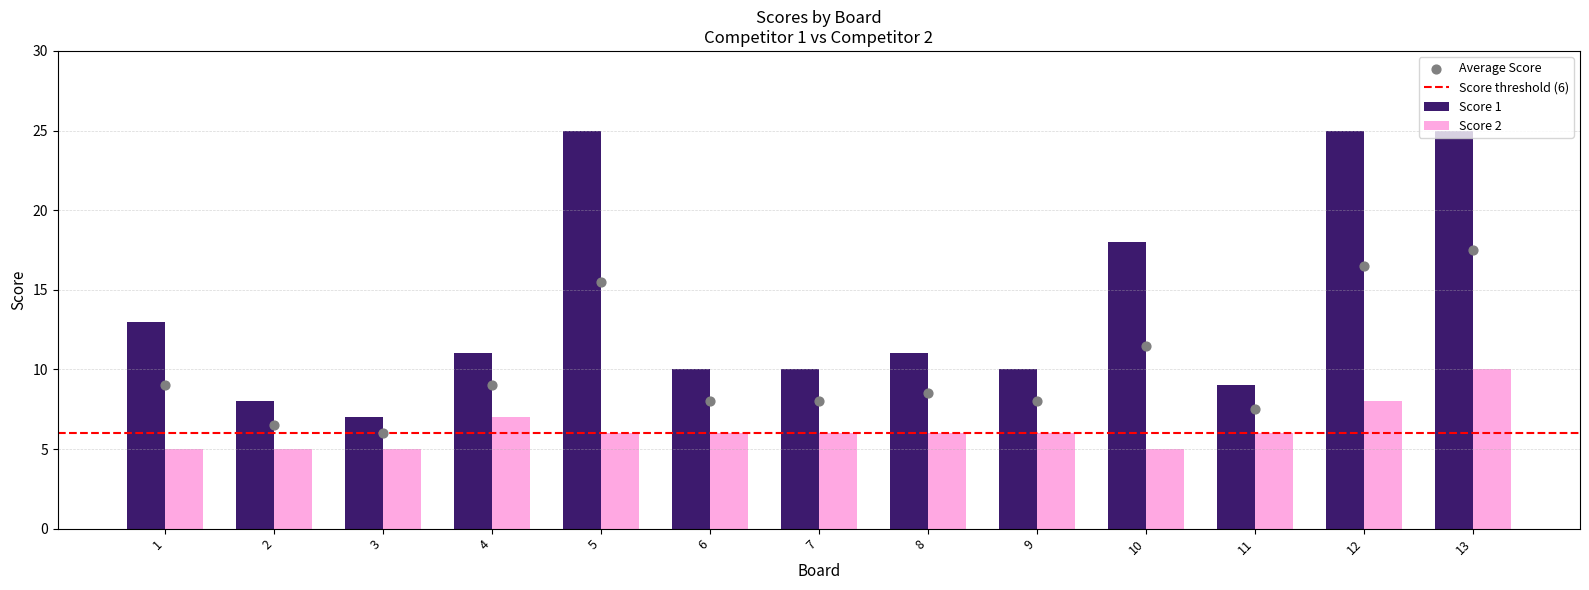

At which label is Score 1 closest to 16?

10